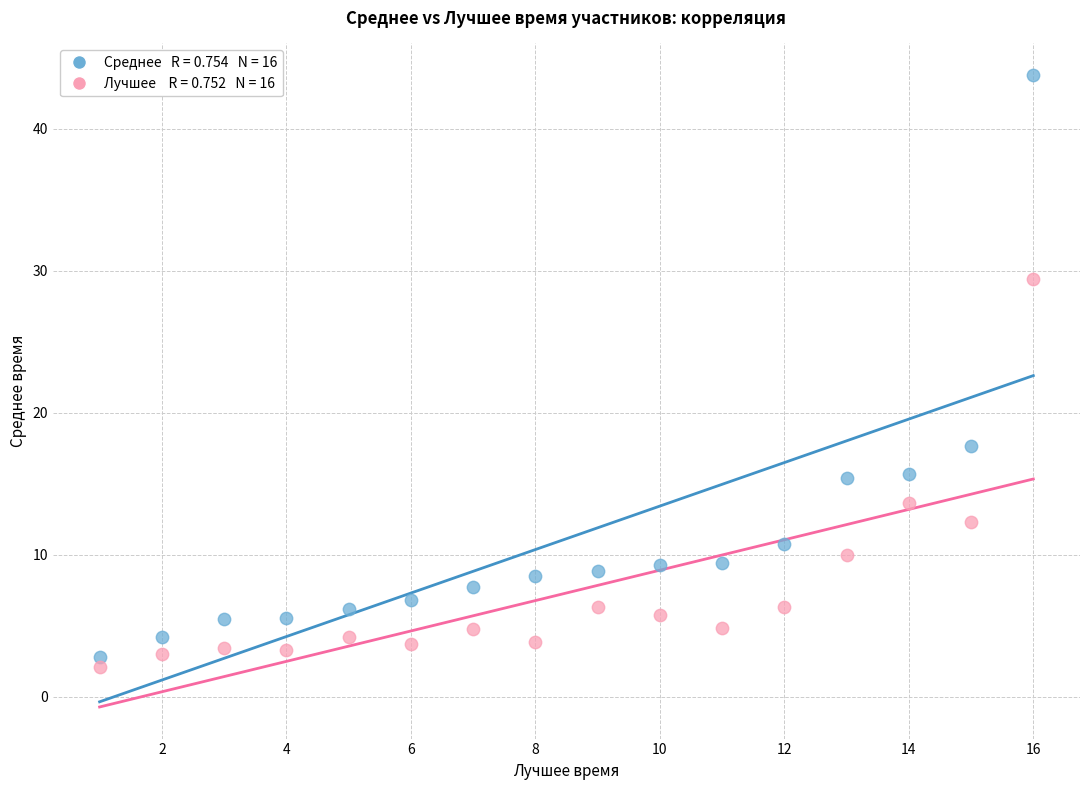

Across all data points, what is the range of X values (max minus min)?

15.0